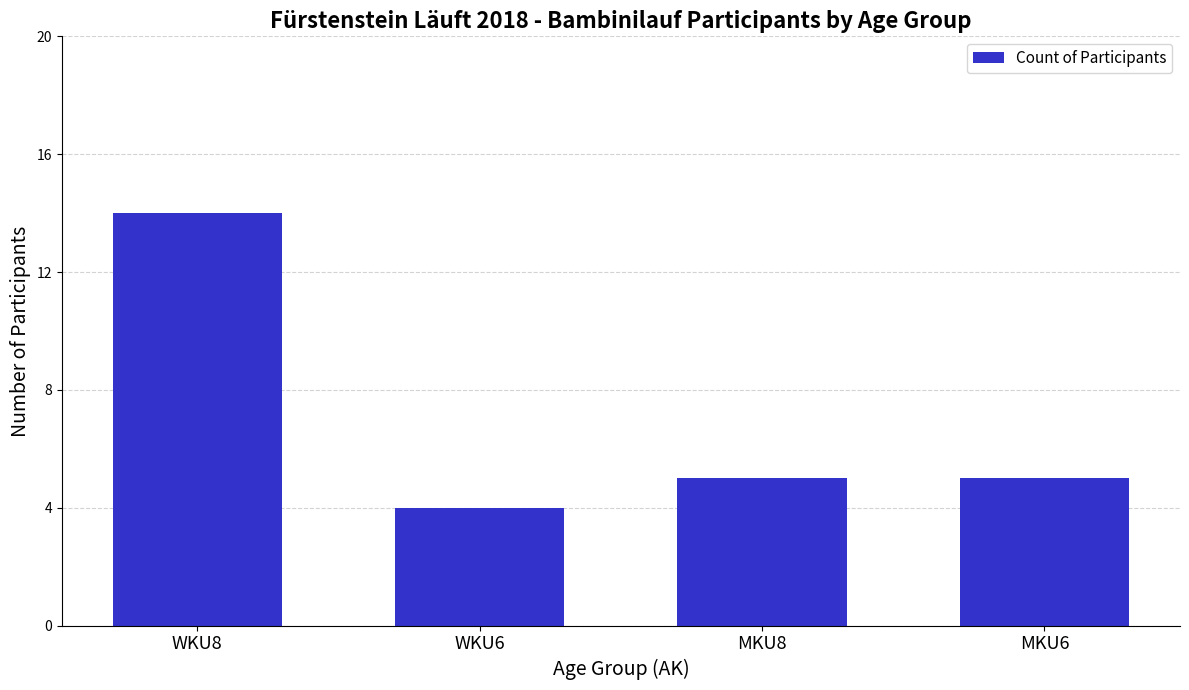

What position from the left is WKU6?

2